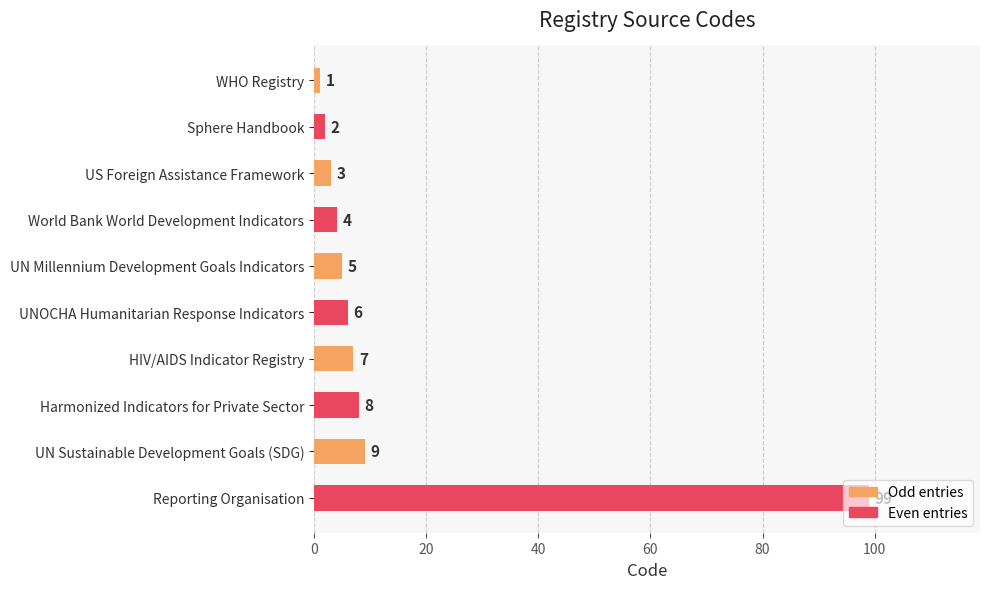

List the labels in order of value, smallest first.

WHO Registry, Sphere Handbook, US Foreign Assistance Framework, World Bank World Development Indicators, UN Millennium Development Goals Indicators, UNOCHA Humanitarian Response Indicators, HIV/AIDS Indicator Registry, Harmonized Indicators for Private Sector, UN Sustainable Development Goals (SDG), Reporting Organisation